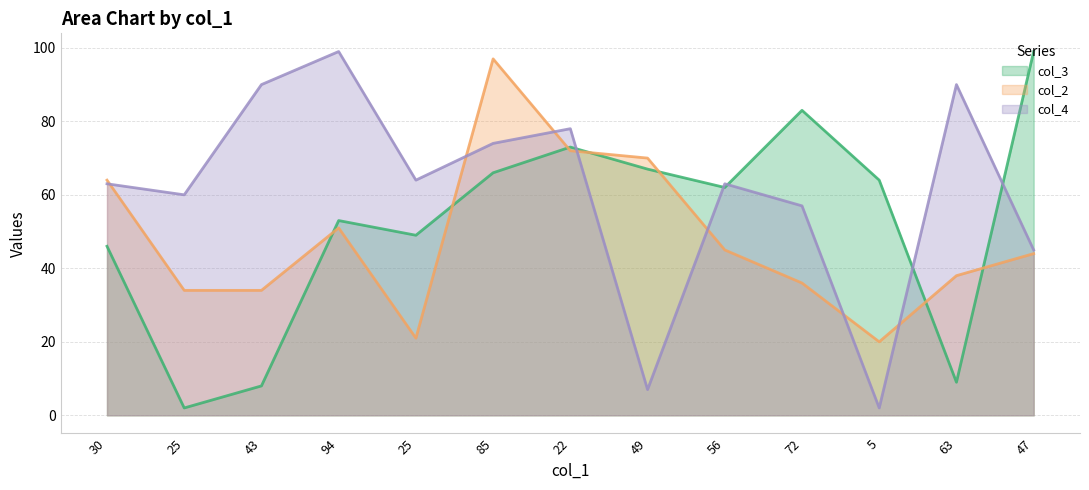

True or false: col_4 has a value of 4 at 49.

False